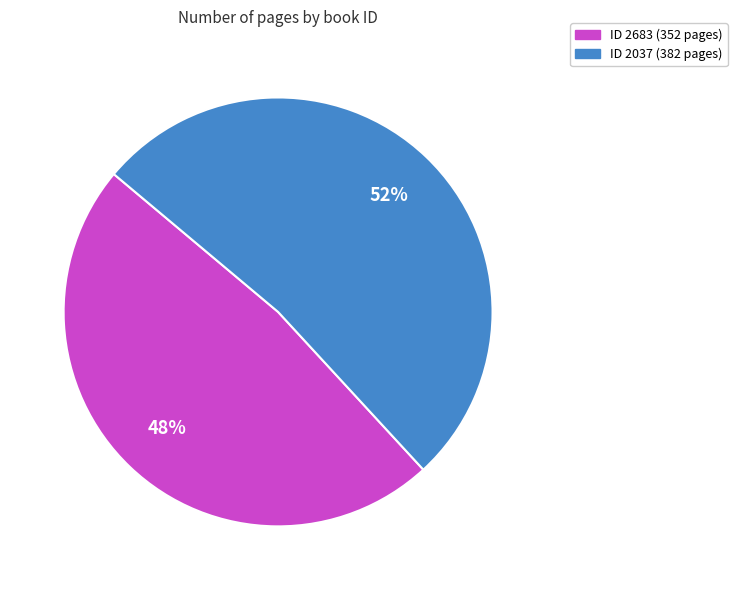

Which slice is the smallest?

ID 2683 (352 pages)